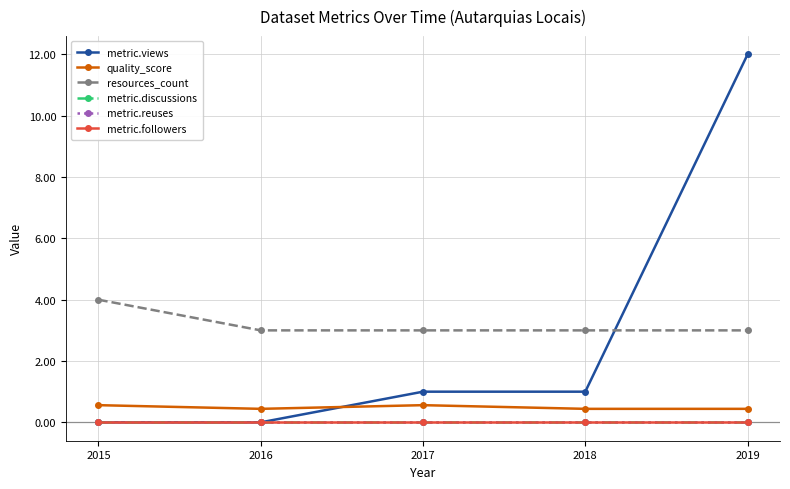

True or false: metric.reuses has more than 1 points higher than both neighbors.

False